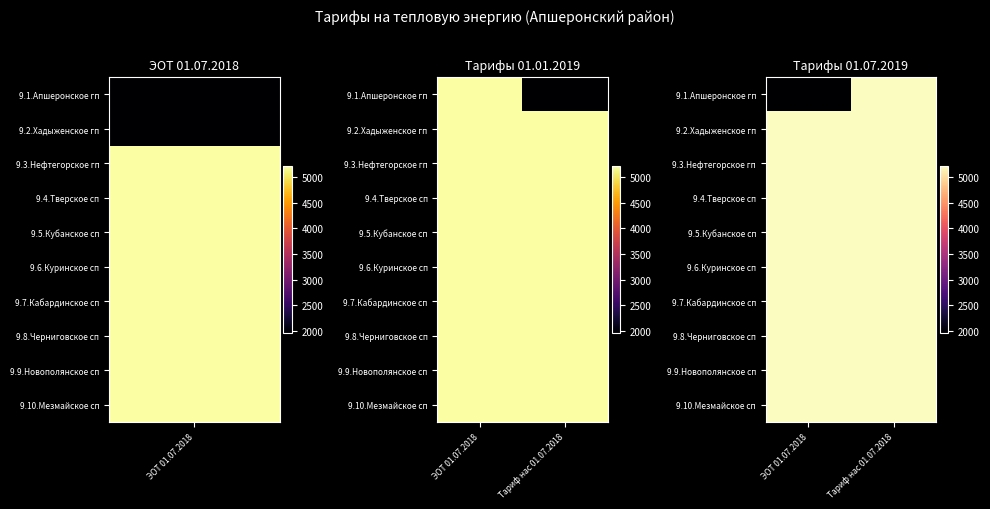

Rank the series by their maximum value, from highest to lowest.

9.1.Апшеронское гп, 9.2.Хадыженское гп, 9.3.Нефтегорское гп, 9.4.Тверское сп, 9.5.Кубанское сп, 9.6.Куринское сп, 9.7.Кабардинское сп, 9.8.Черниговское сп, 9.9.Новополянское сп, 9.10.Мезмайское сп